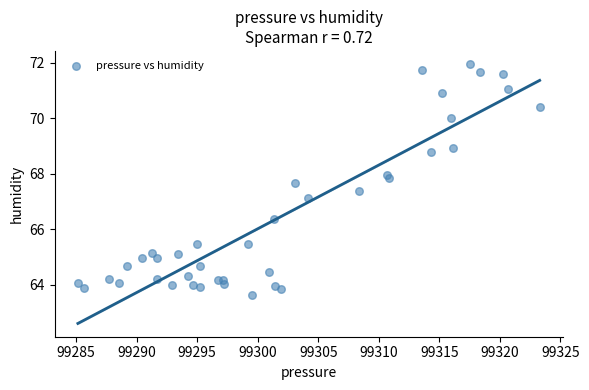

What Y value in the scatter plot is closest to 67?

67.1